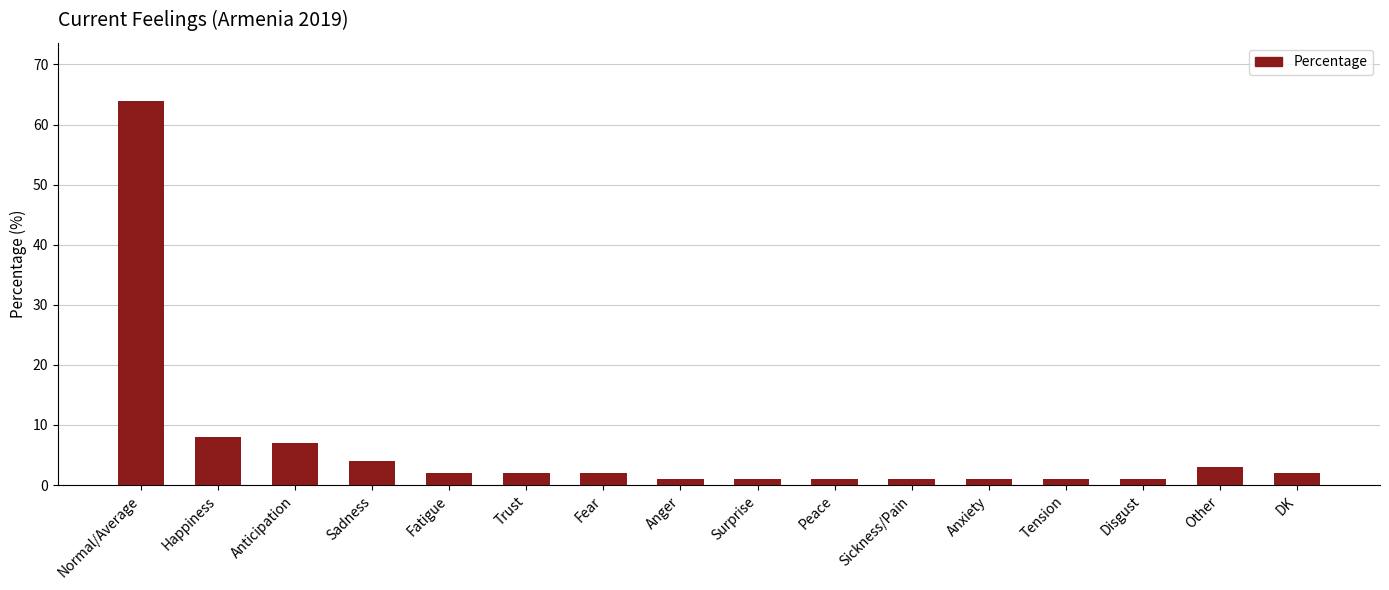

The chart shows a value of 4 at Sadness. True or false?

True